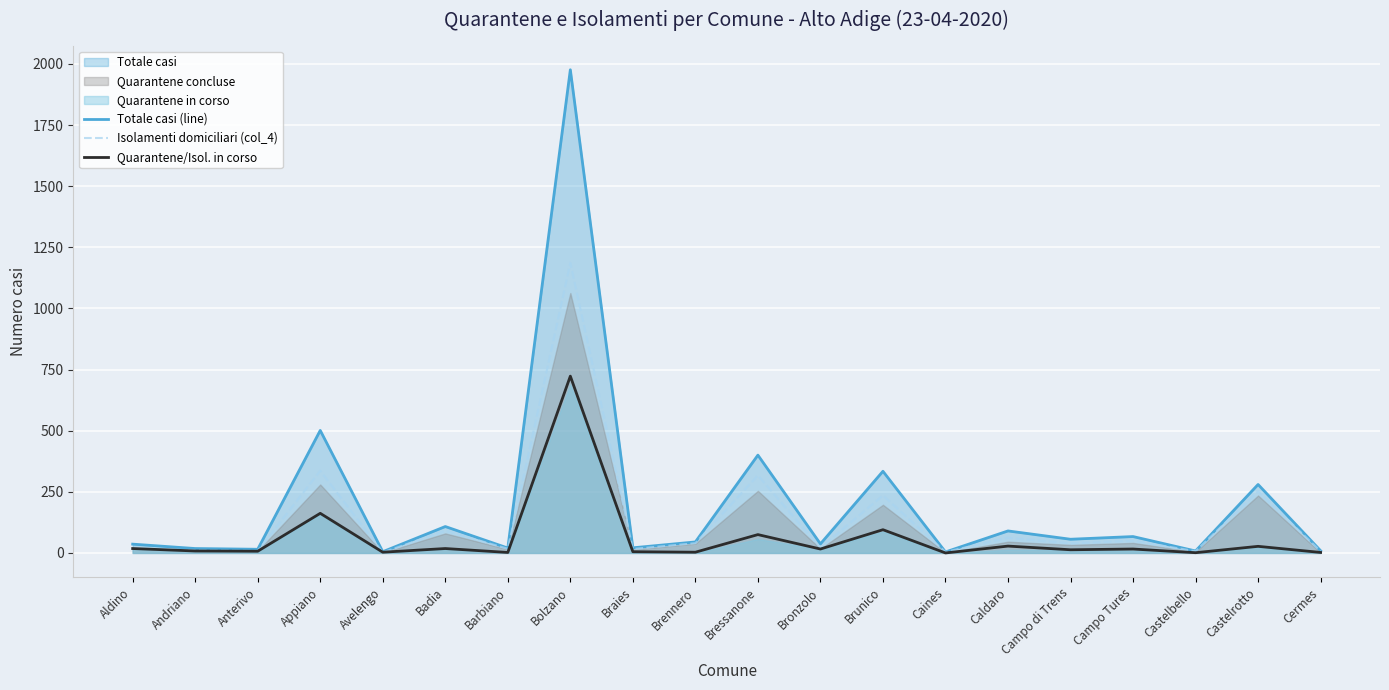

Reading left to right, list all the values displayed in this chart.

Totale casi (line): 36	18	15	501	5	108	20	1976	21	45	400	37	334	4	90	56	67	8	280	9
Isolamenti domiciliari (col_4): 18	10	8	336	2	91	17	1186	16	40	317	21	235	4	62	39	50	7	252	7
Quarantene/Isol. in corso: 18	8	7	162	3	18	2	723	5	3	75	16	95	0	28	13	16	1	27	2